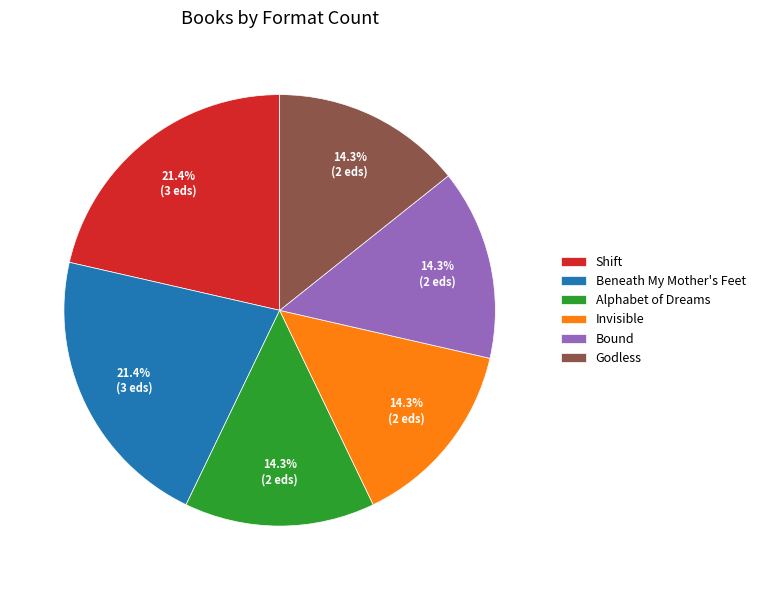

Is there a majority slice in this chart?

No